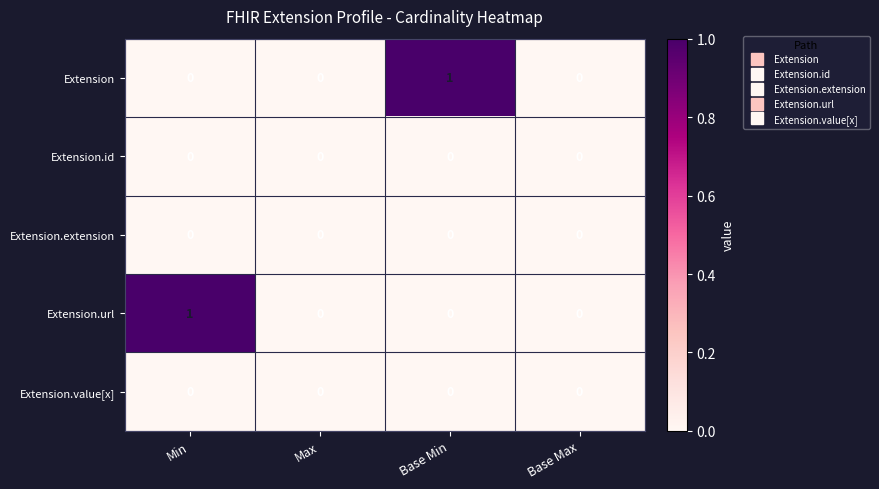

The Extension.extension series shows 0 at Max. True or false?

True